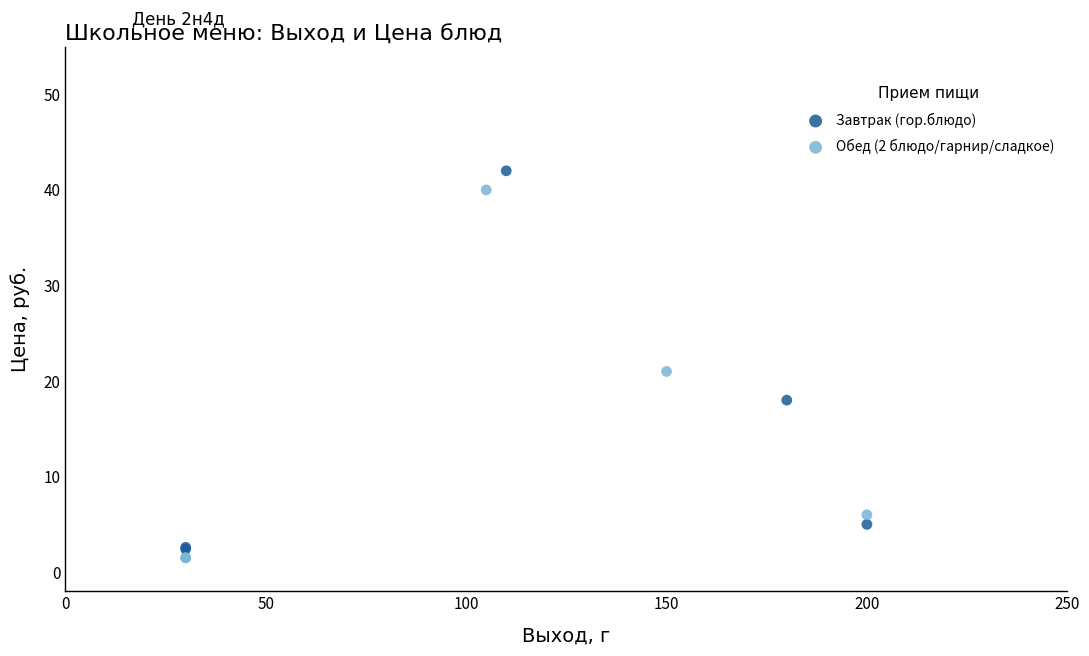

Which series has the largest Y range (max minus min)?

Завтрак (гор.блюдо)